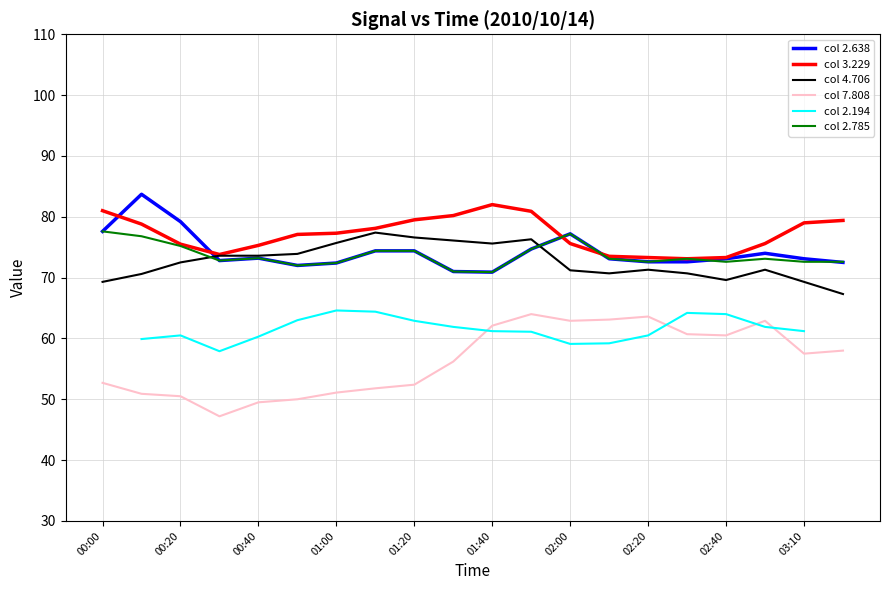

Where is the first local maximum for 2.638?

00:10